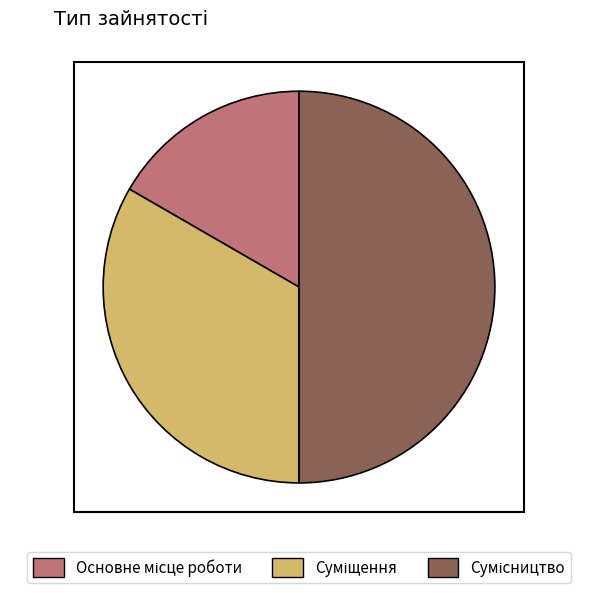

Does any single category account for the majority?

No